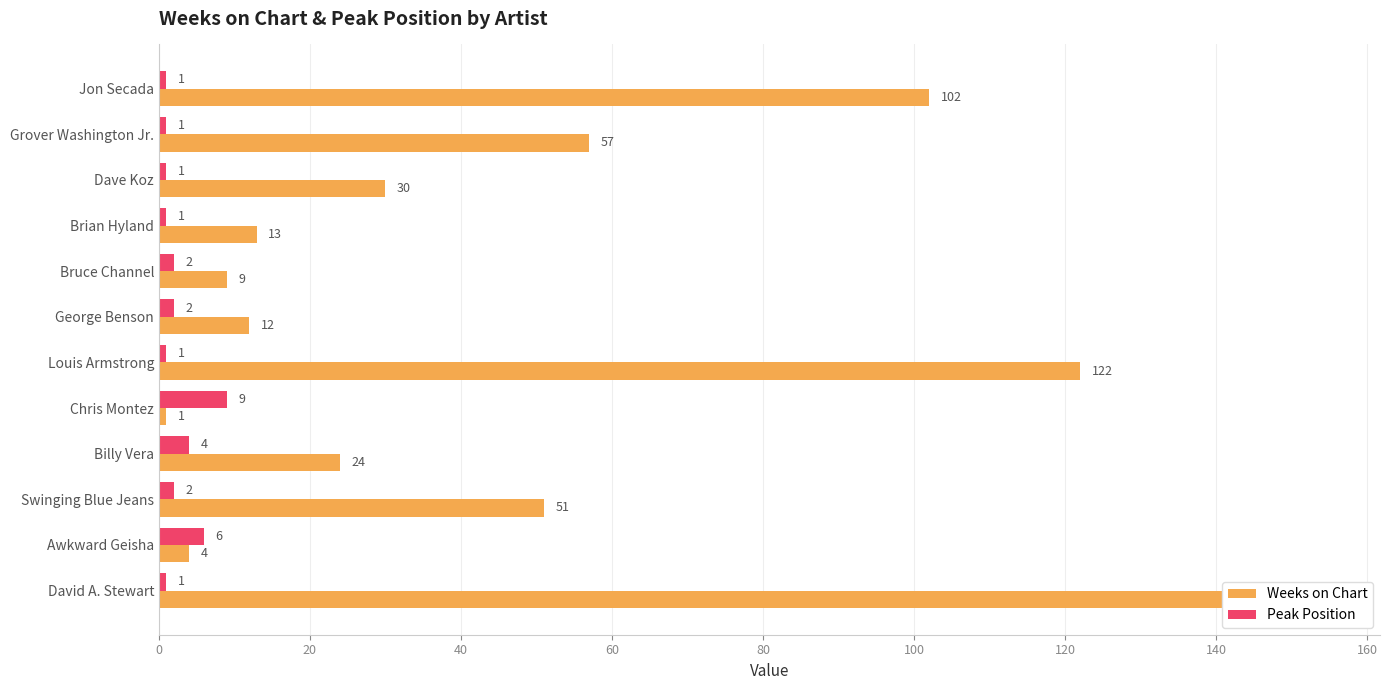

Are the bars horizontal?

Yes